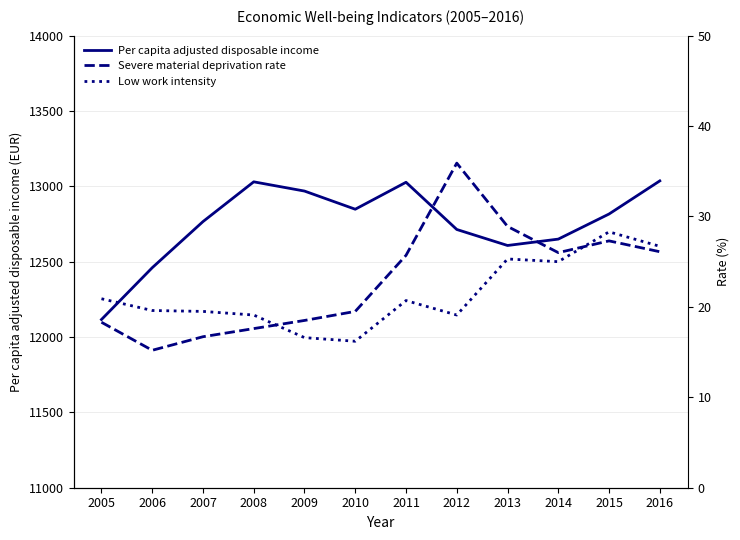

Reading right to left, transcribe all the data shown in this chart.

Per capita adjusted disposable income: 13036.2	12816.4	12649.8	12607.5	12713.7	13026.9	12848.1	12968.6	13029.9	12766.0	12459.9	12116.1
Severe material deprivation rate: 26.1	27.3	26.0	28.9	35.9	25.7	19.5	18.5	17.6	16.7	15.2	18.3
Low work intensity: 26.7	28.3	25.0	25.3	19.1	20.7	16.2	16.6	19.1	19.5	19.6	20.9